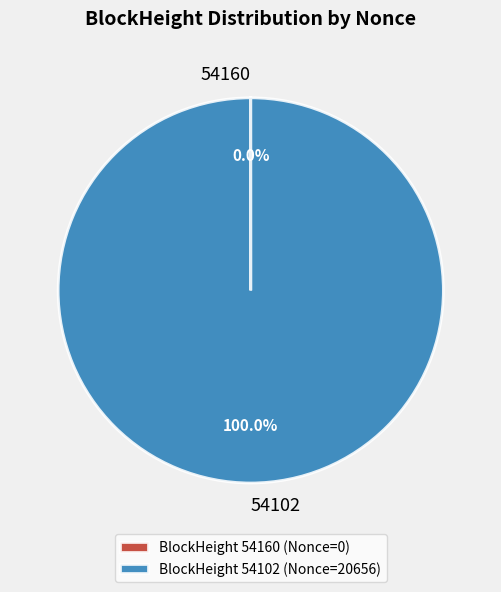

Is there a majority slice in this chart?

Yes